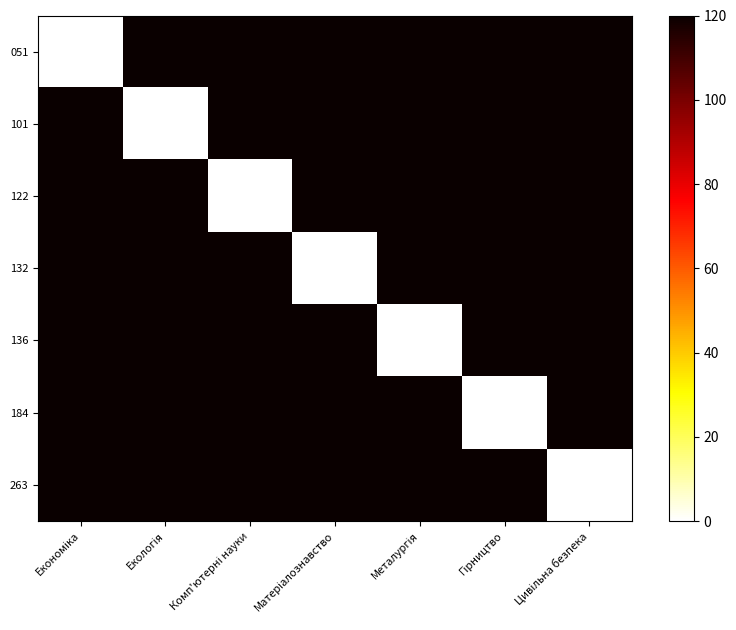

Reading left to right, list all the values displayed in this chart.

051: Економіка=0	Екологія=120	Комп'ютерні науки=120	Матеріалознавство=120	Металургія=120	Гірництво=120	Цивільна безпека=120
101: Економіка=120	Екологія=0	Комп'ютерні науки=120	Матеріалознавство=120	Металургія=120	Гірництво=120	Цивільна безпека=120
122: Економіка=120	Екологія=120	Комп'ютерні науки=0	Матеріалознавство=120	Металургія=120	Гірництво=120	Цивільна безпека=120
132: Економіка=120	Екологія=120	Комп'ютерні науки=120	Матеріалознавство=0	Металургія=120	Гірництво=120	Цивільна безпека=120
136: Економіка=120	Екологія=120	Комп'ютерні науки=120	Матеріалознавство=120	Металургія=0	Гірництво=120	Цивільна безпека=120
184: Економіка=120	Екологія=120	Комп'ютерні науки=120	Матеріалознавство=120	Металургія=120	Гірництво=0	Цивільна безпека=120
263: Економіка=120	Екологія=120	Комп'ютерні науки=120	Матеріалознавство=120	Металургія=120	Гірництво=120	Цивільна безпека=0